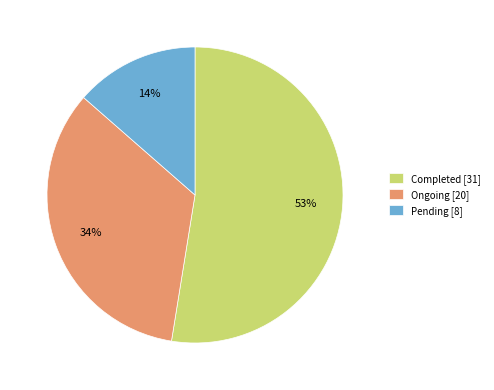

How many slices are in this pie chart?

3